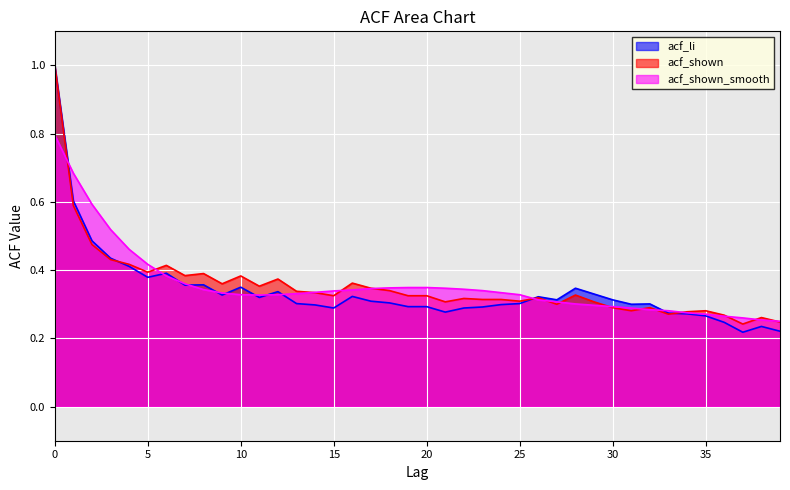

Which series changed the most between 31 and 32?

acf_shown